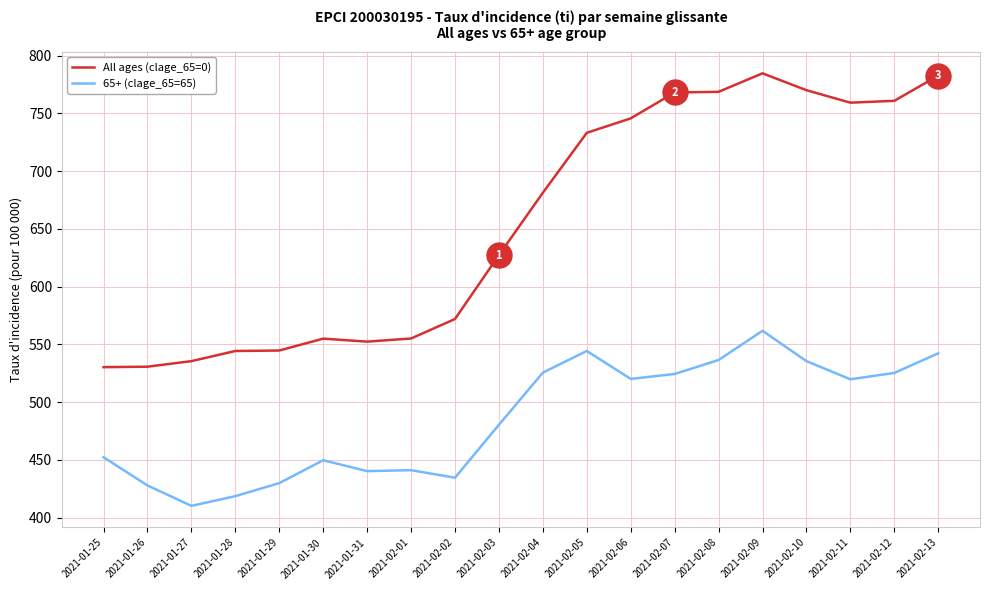

True or false: All ages (clage_65=0) and 65+ (clage_65=65) cross at least once.

False